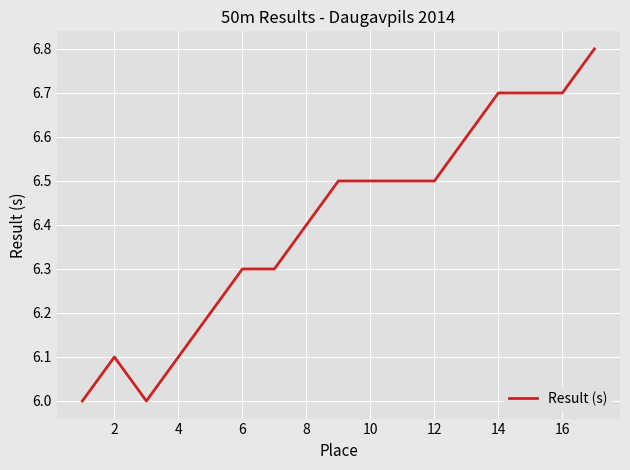

What is the greatest value displayed?

6.8